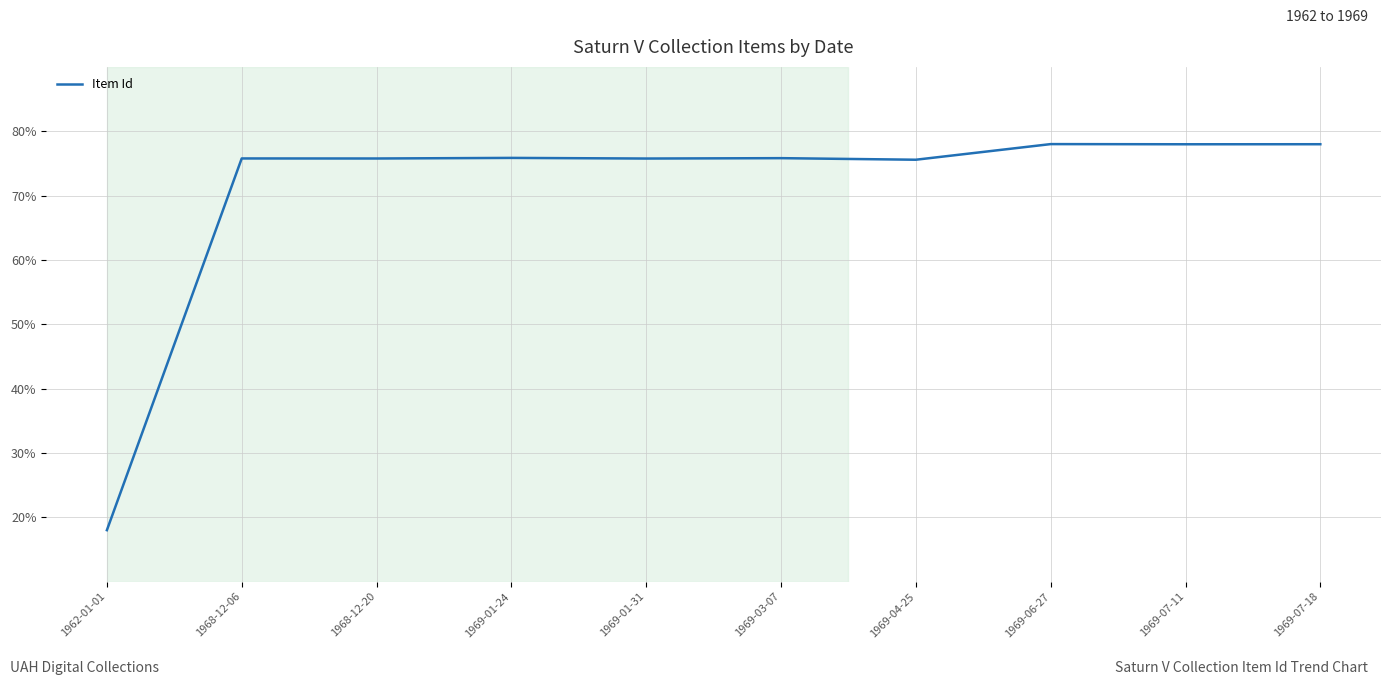

At which category does the chart reach its minimum across all series?

1962-01-01